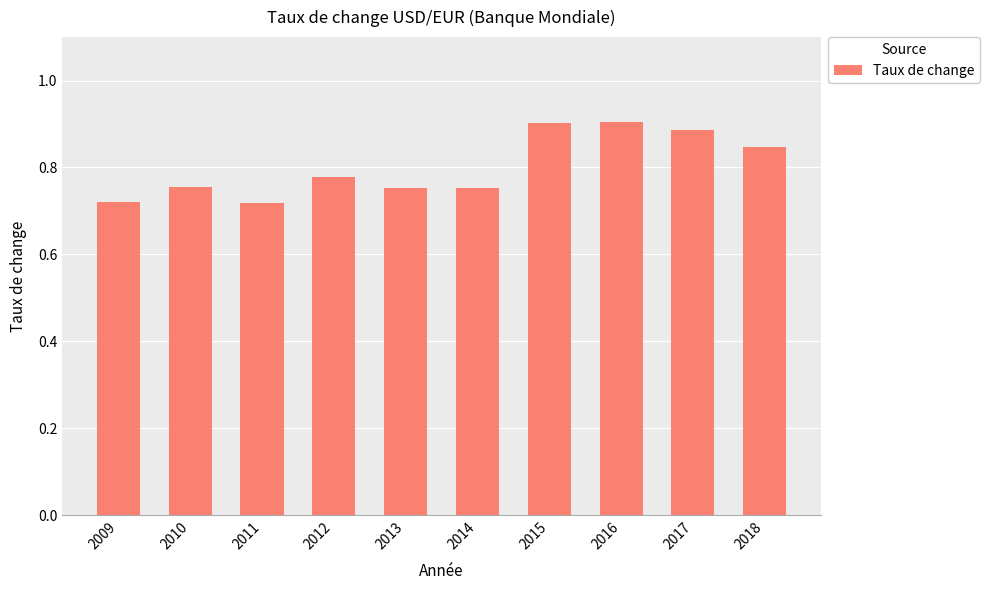

What is the change in value from 2009 to 2018?

+0.1